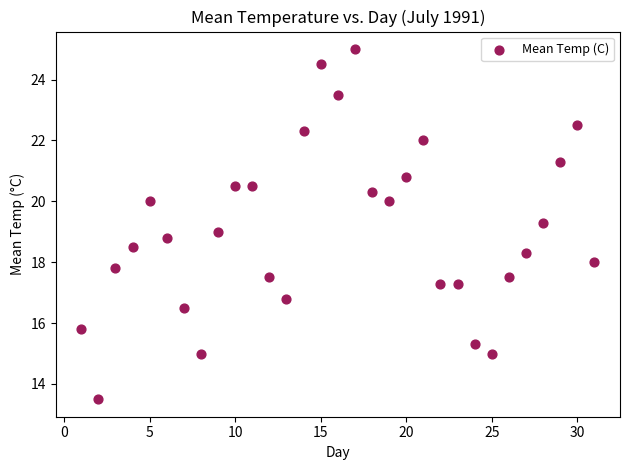

What is the range of X values (max minus min)?

30.0